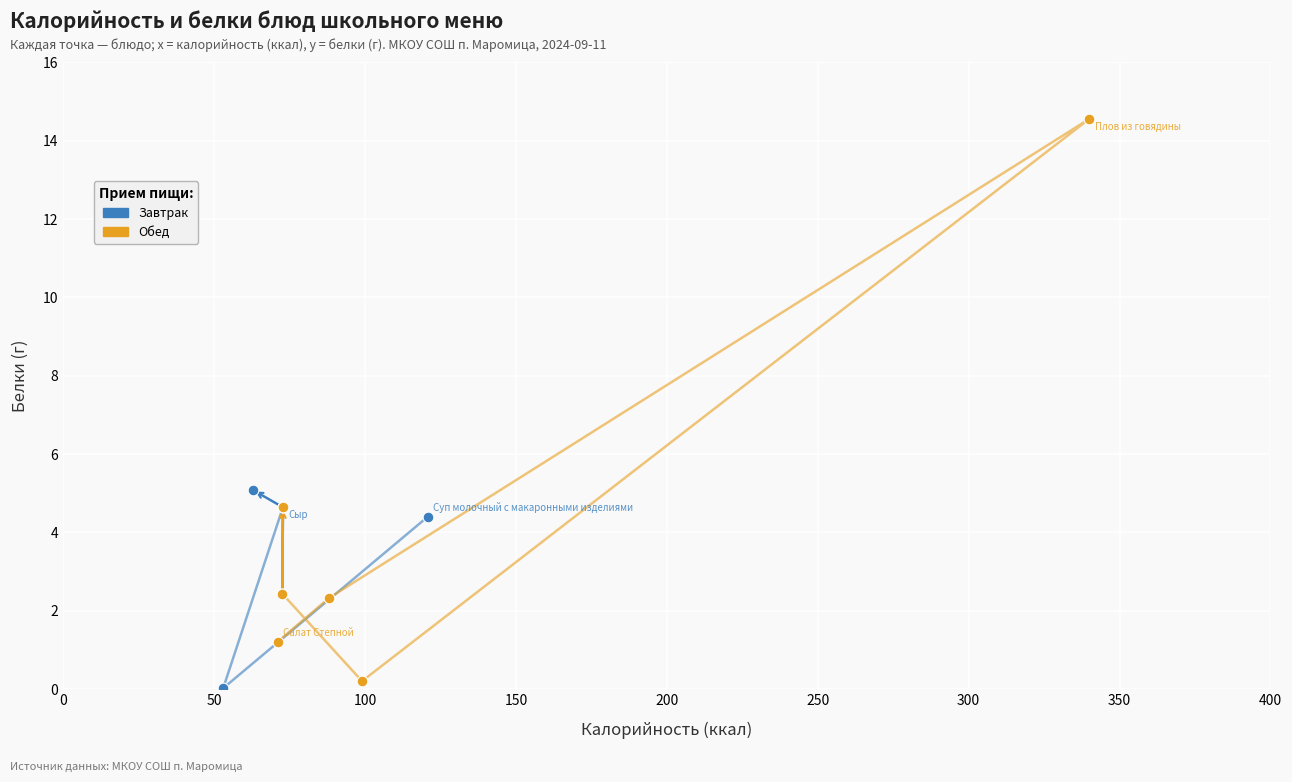

Which series reaches the minimum Y coordinate?

Завтрак